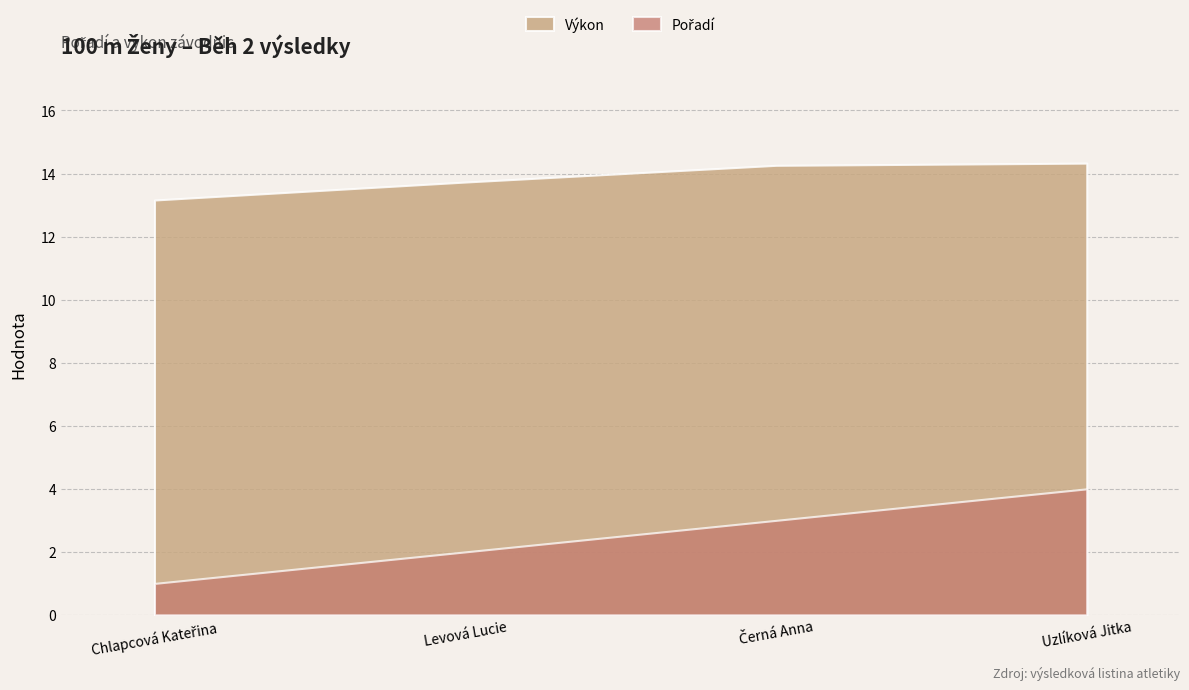

What is the total value across all series at Černá Anna?

17.3